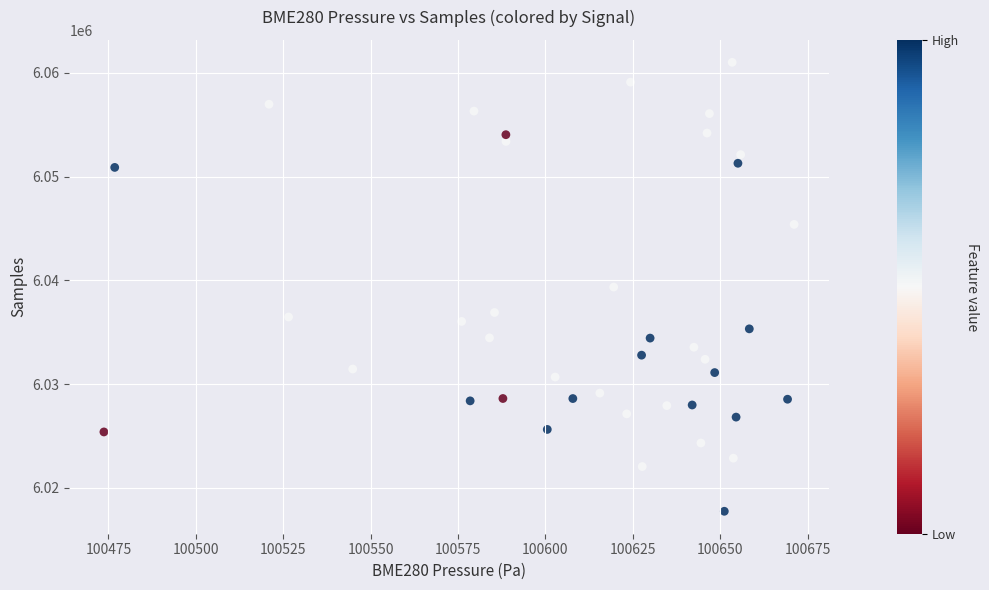

What is the range of Y values (max minus min)?

43277.0